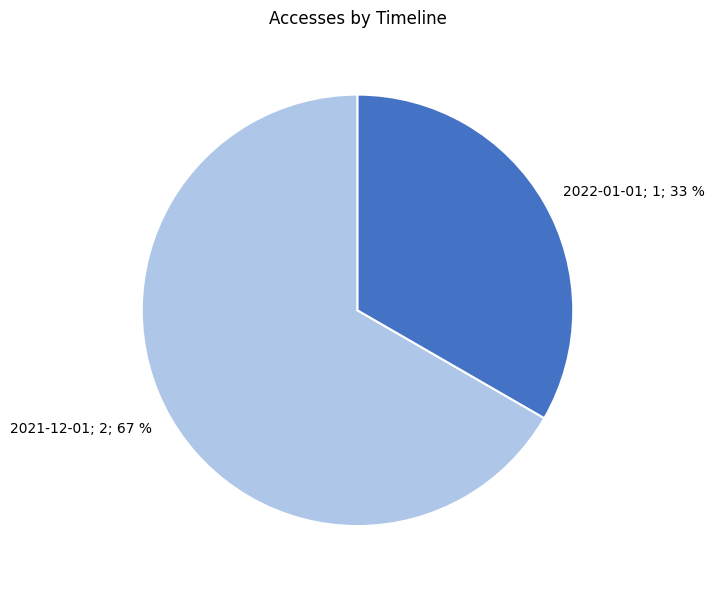

Which slice is the largest?

2021-12-01